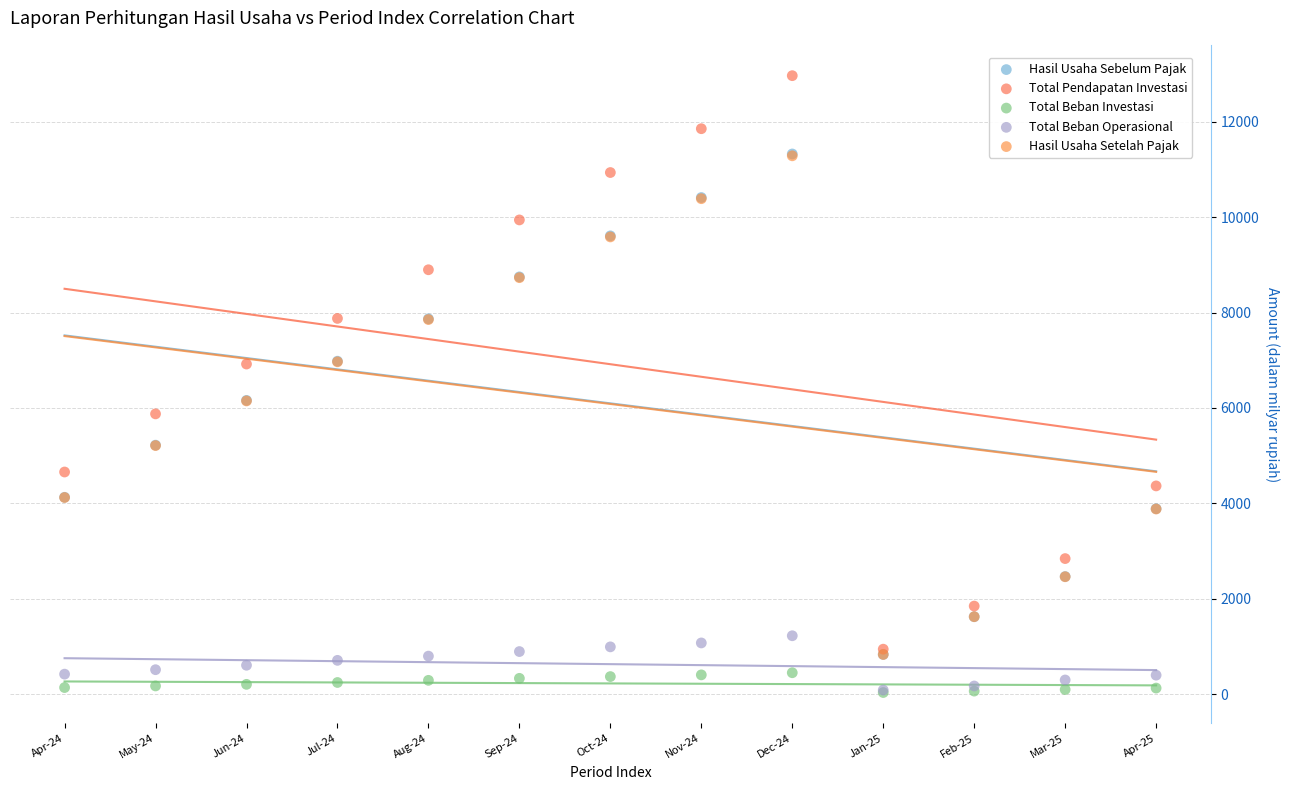

What are all the series names shown in the legend?

Hasil Usaha Sebelum Pajak, Total Pendapatan Investasi, Total Beban Investasi, Total Beban Operasional, Hasil Usaha Setelah Pajak